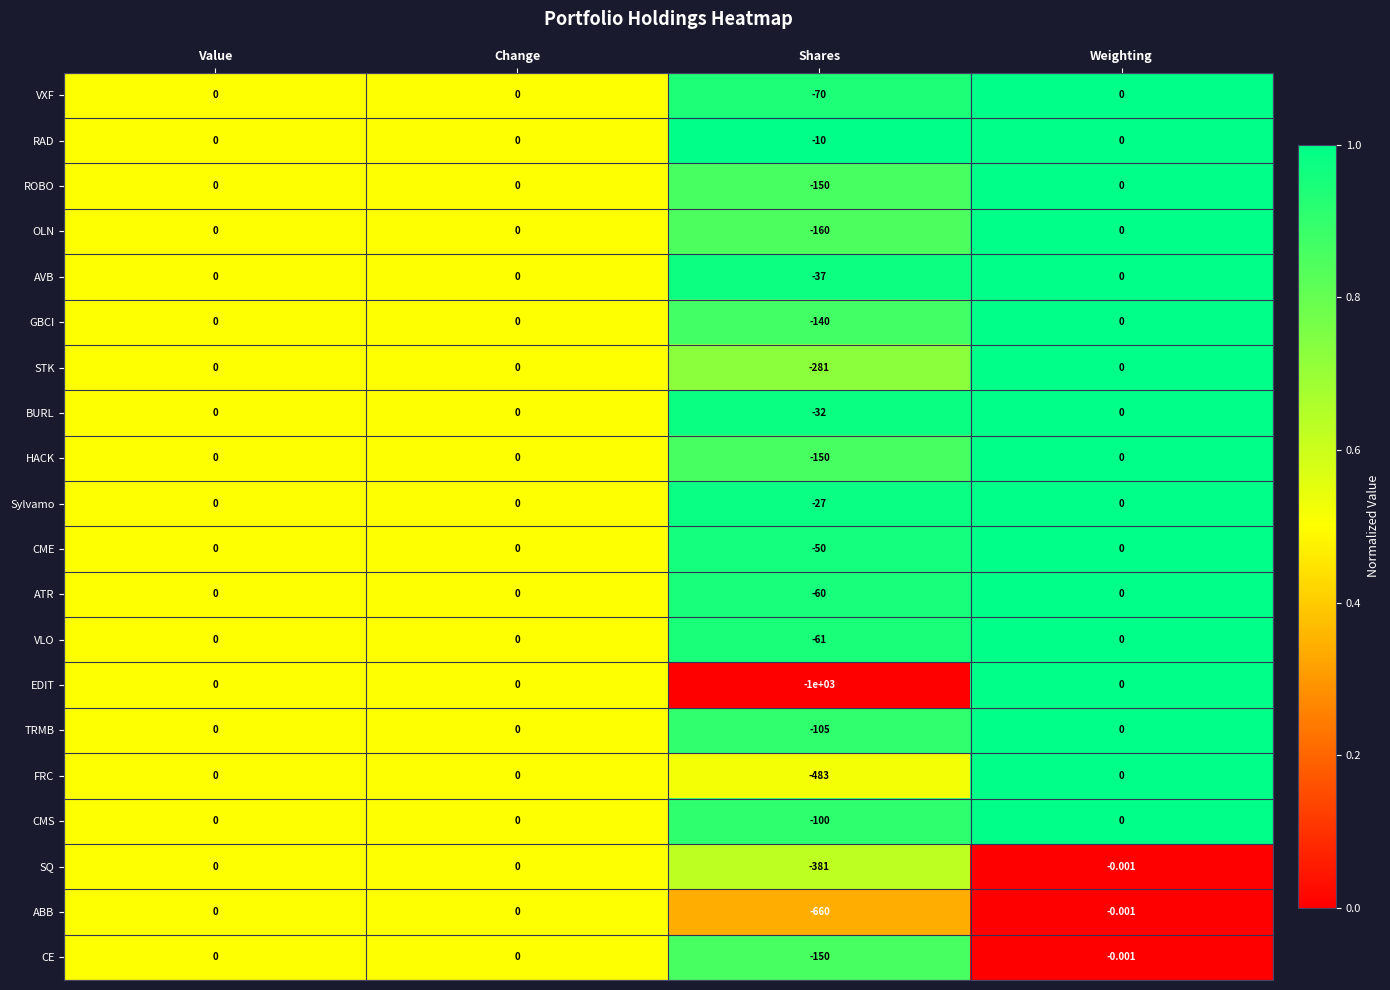

Which series has the widest spread of values?

EDIT